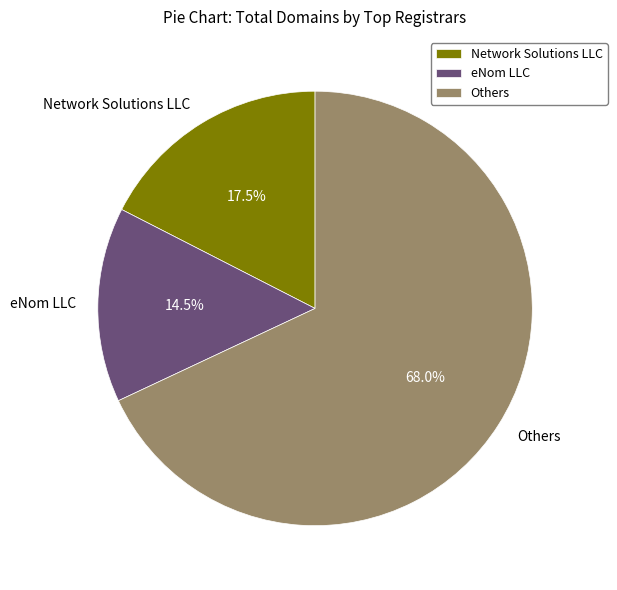

Which category accounts for the majority?

Others